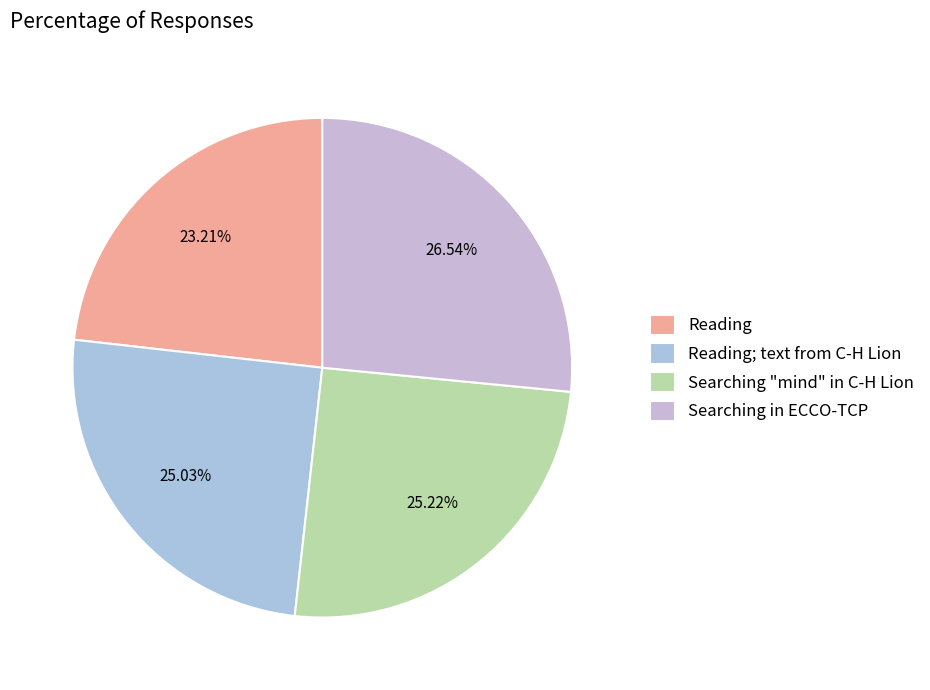

Does Searching in ECCO-TCP represent more than half of the total?

No